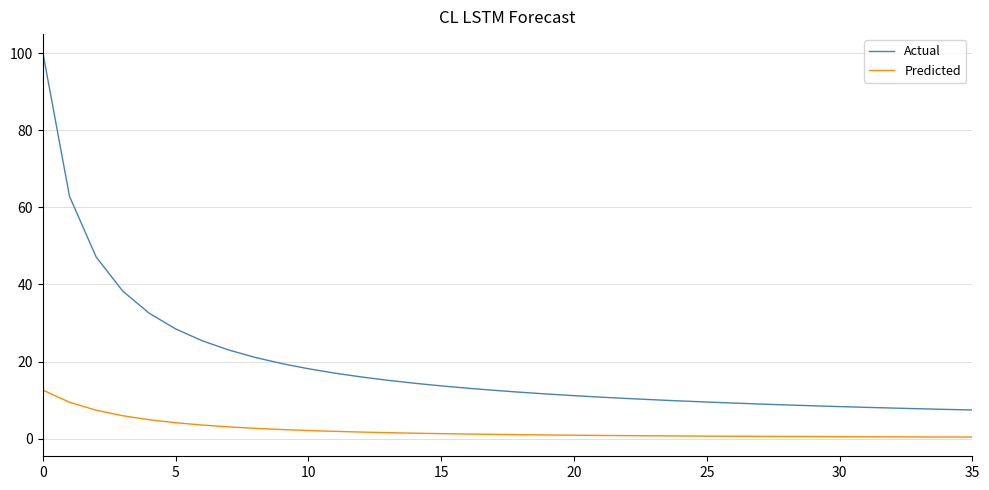

Which series has the widest spread of values?

Actual